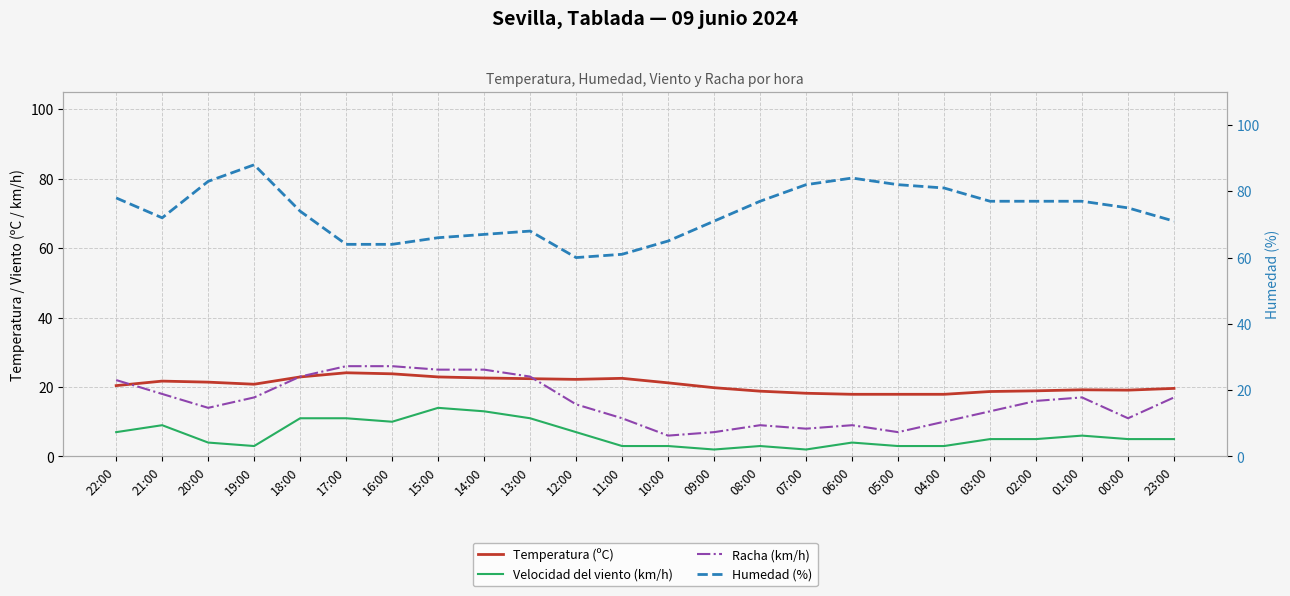

What are all the series names shown in the legend?

Temperatura (ºC), Velocidad del viento (km/h), Racha (km/h), Humedad (%)